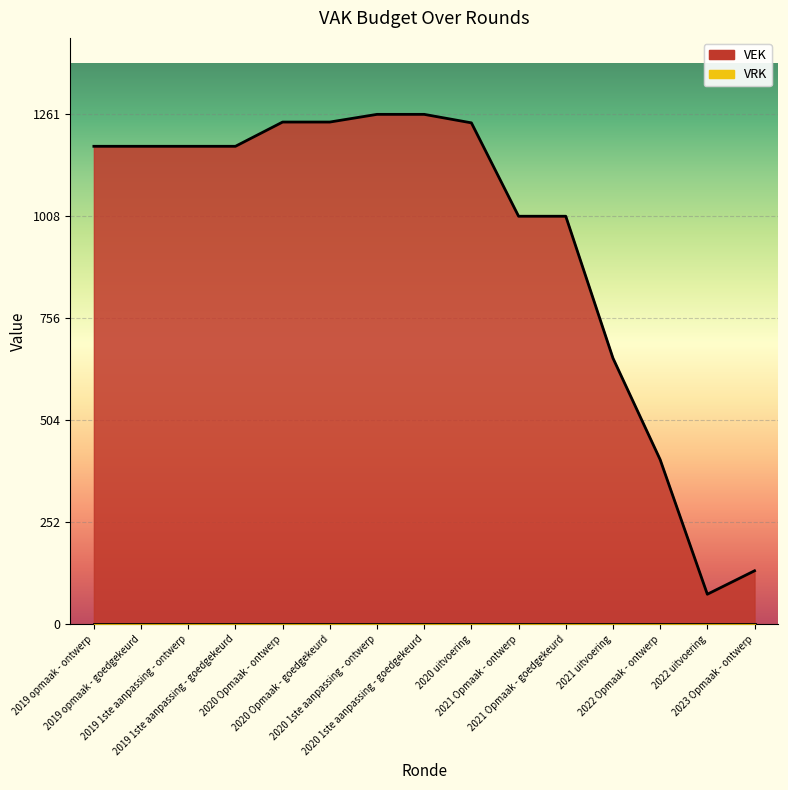

How many values exceed 1182?

5